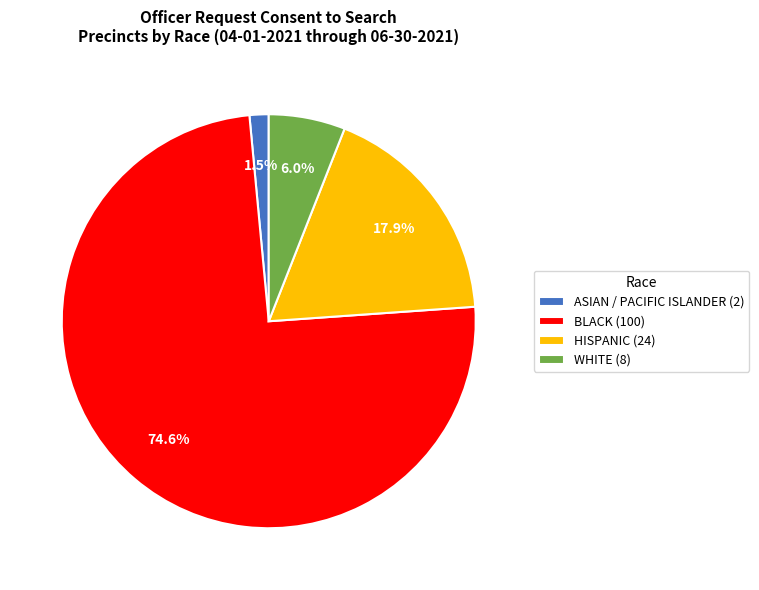

Is there a majority slice in this chart?

Yes